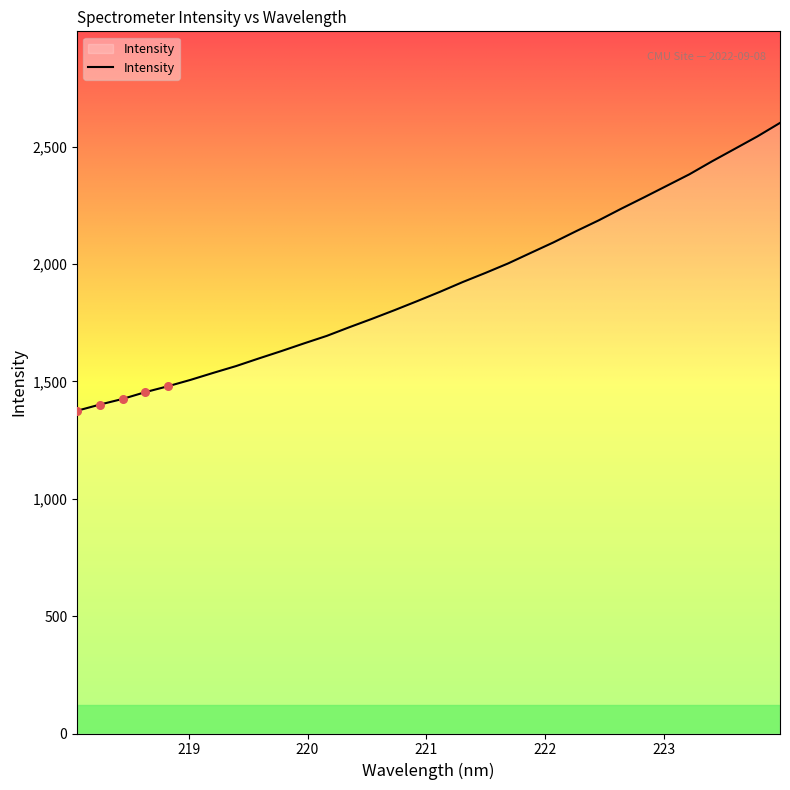

What is the greatest value displayed?

2600.5